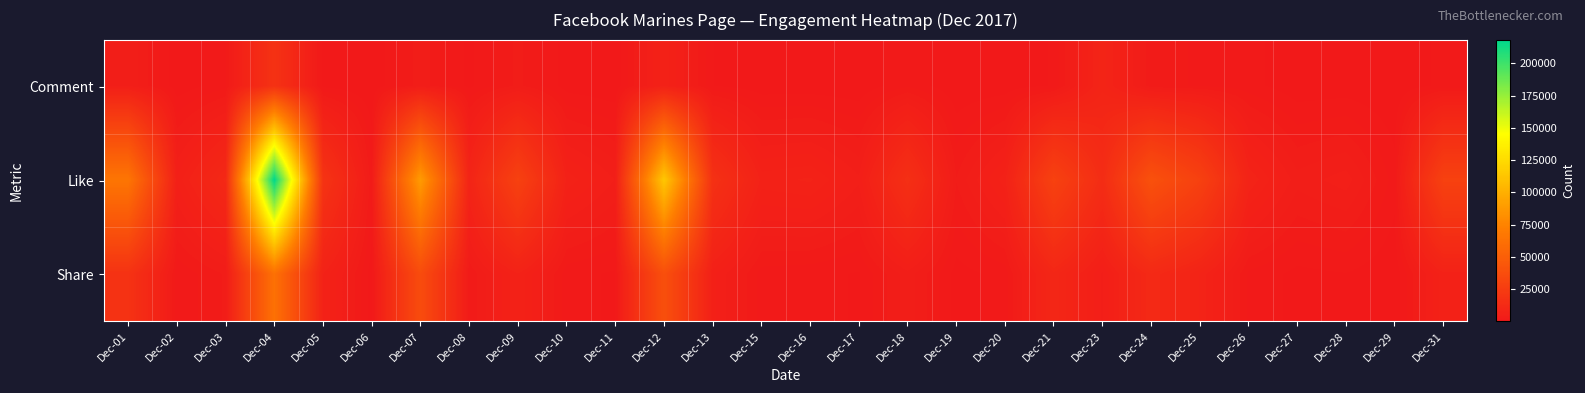

At how many categories does at least one series exceed 179634?

1